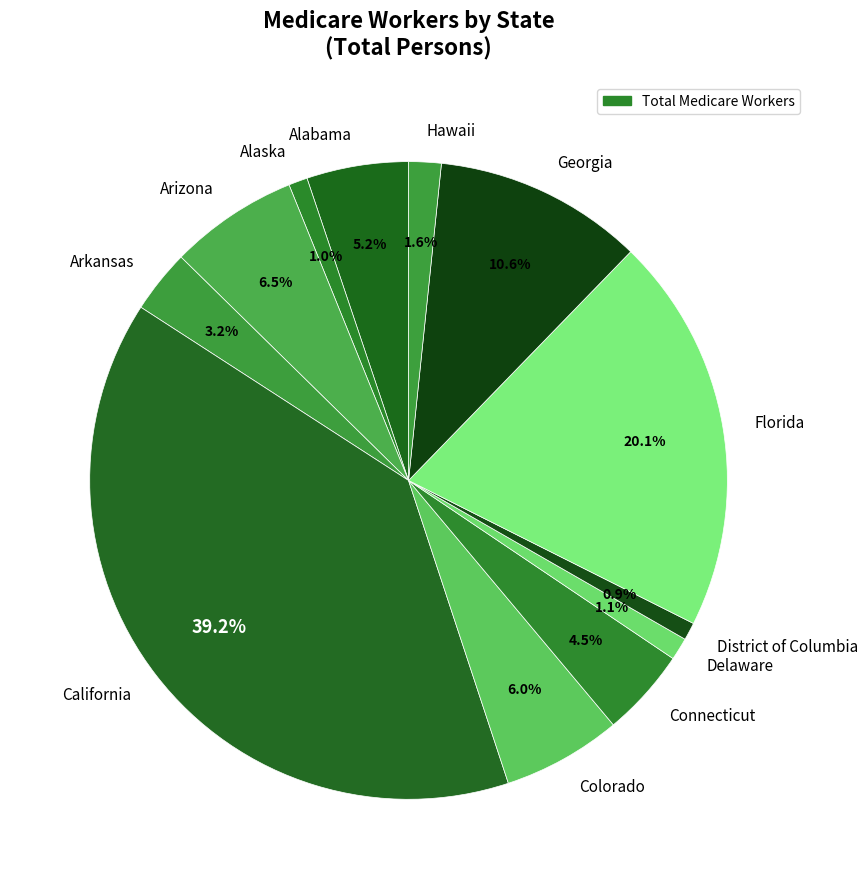

What percentage is the Georgia slice, to the nearest percent?

11%